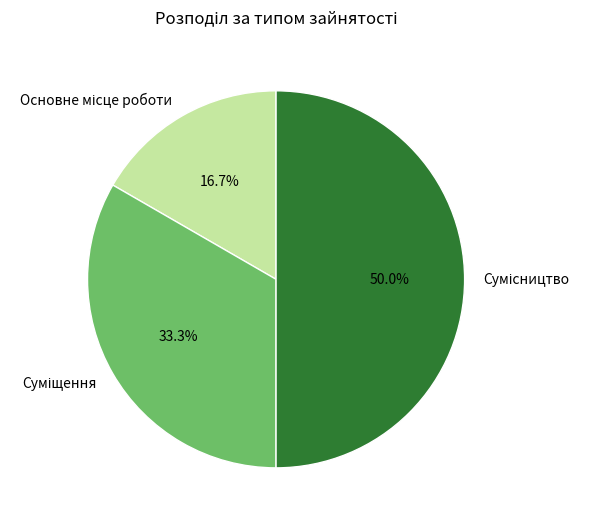

How much of the chart is everything except Суміщення?

66.7%